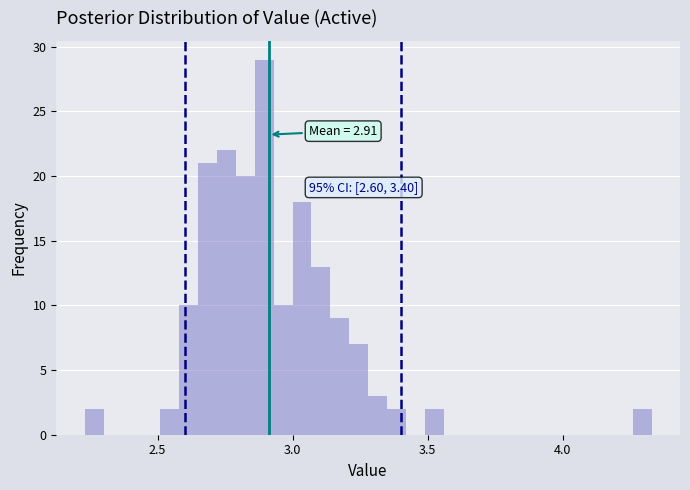

Around what value on the x-axis is the tallest bar? Give the approximate position of its centre, as read against the axis.

2.90